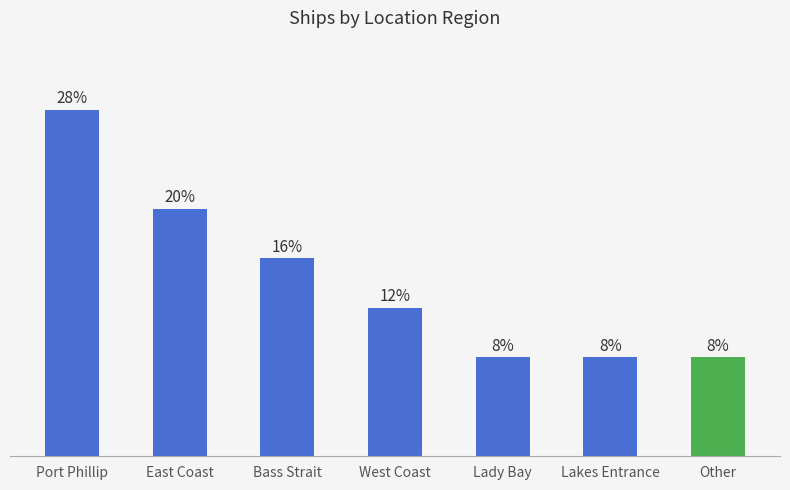

List the labels in order of value, largest first.

Port Phillip, East Coast, Bass Strait, West Coast, Lady Bay, Lakes Entrance, Other